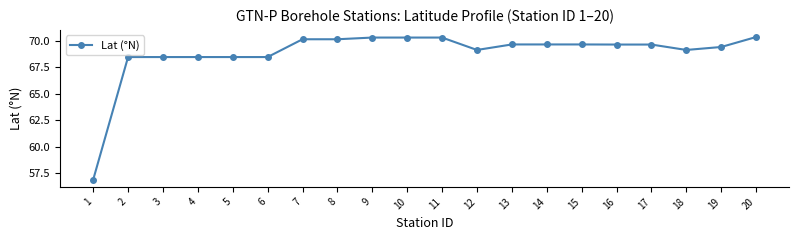

What is the difference between the maximum and minimum values?

13.5